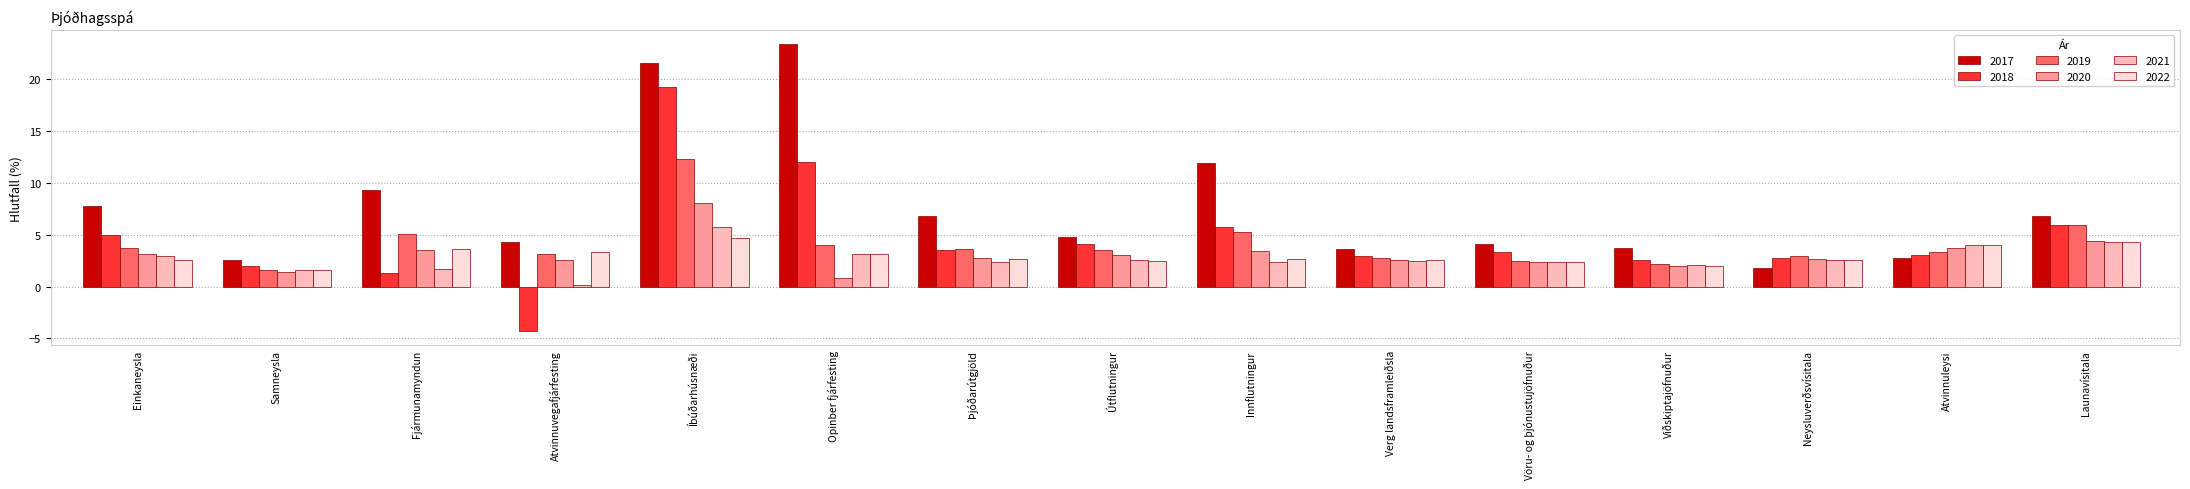

Which series has the largest total across all categories?

2017